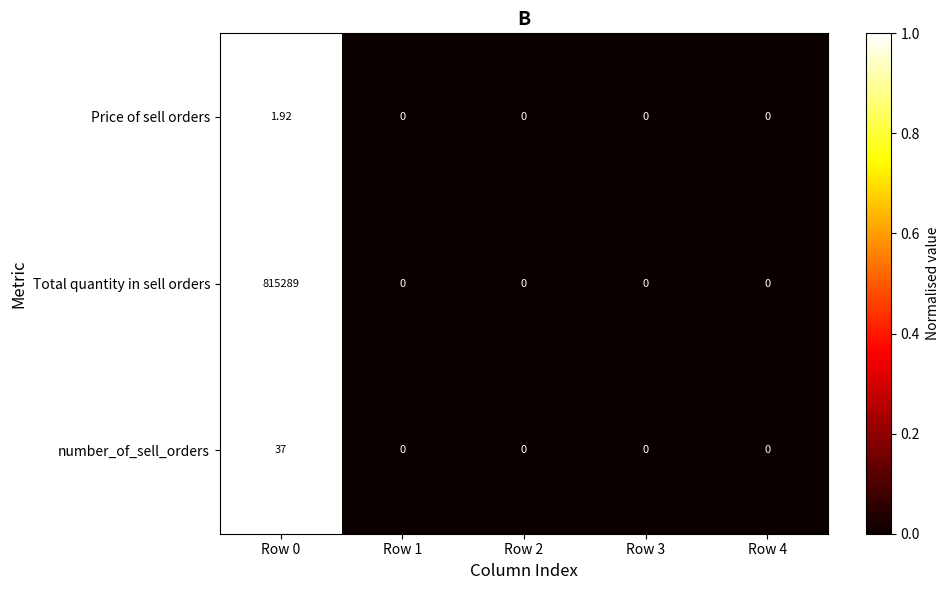

How many series are shown in this chart?

3